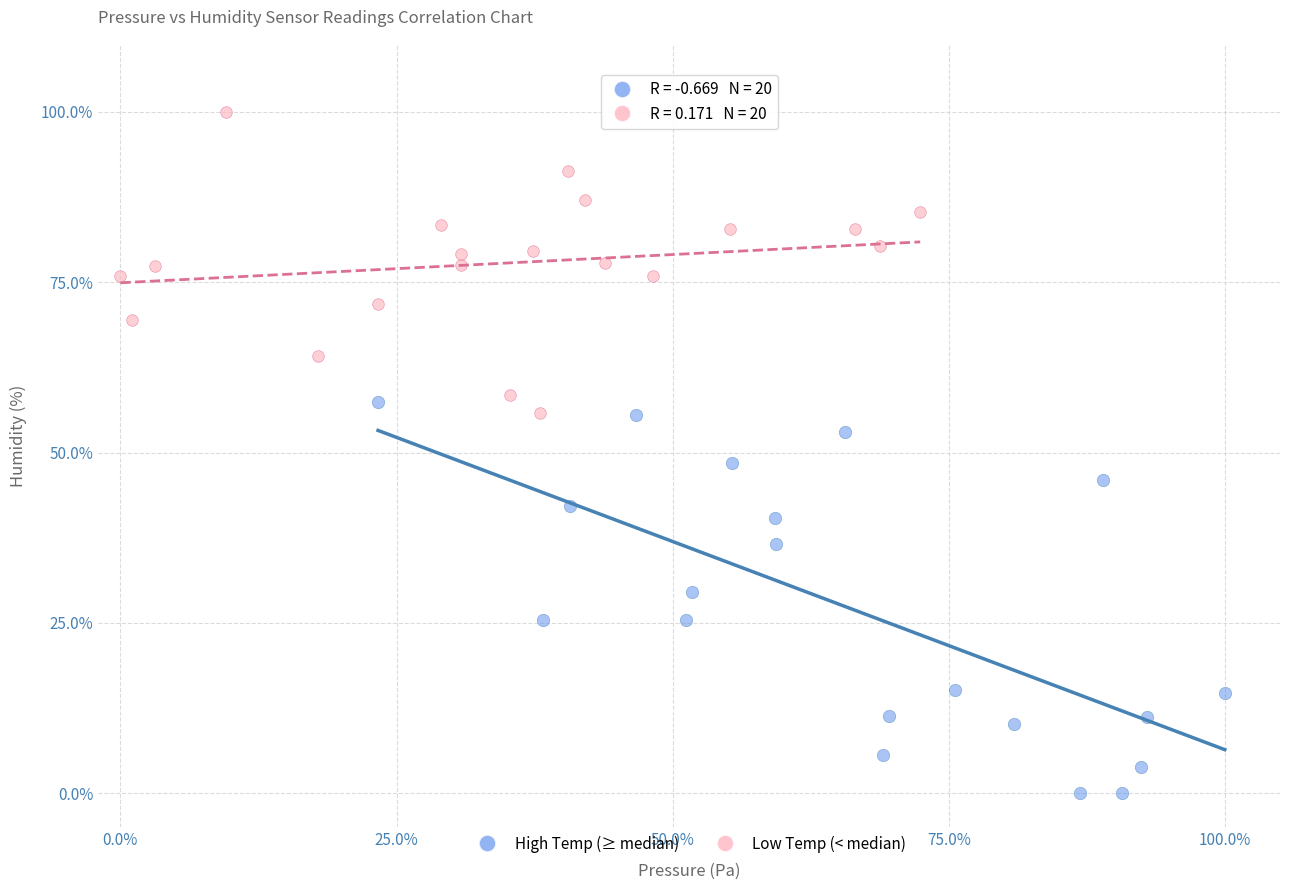

Which series contains the highest Y value?

Low Temp (< median)